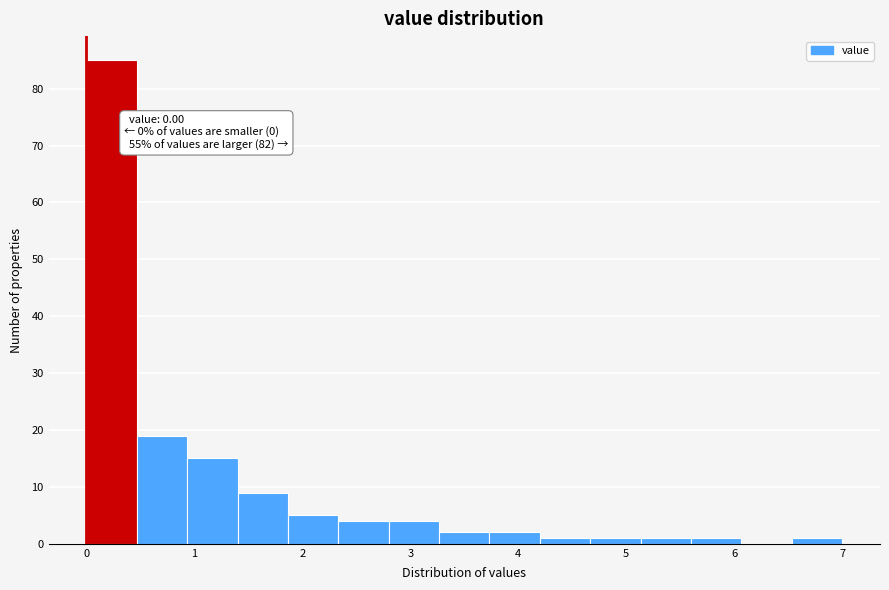

Over which range of the x-axis is the bar tallest?

0.0 to 0.5